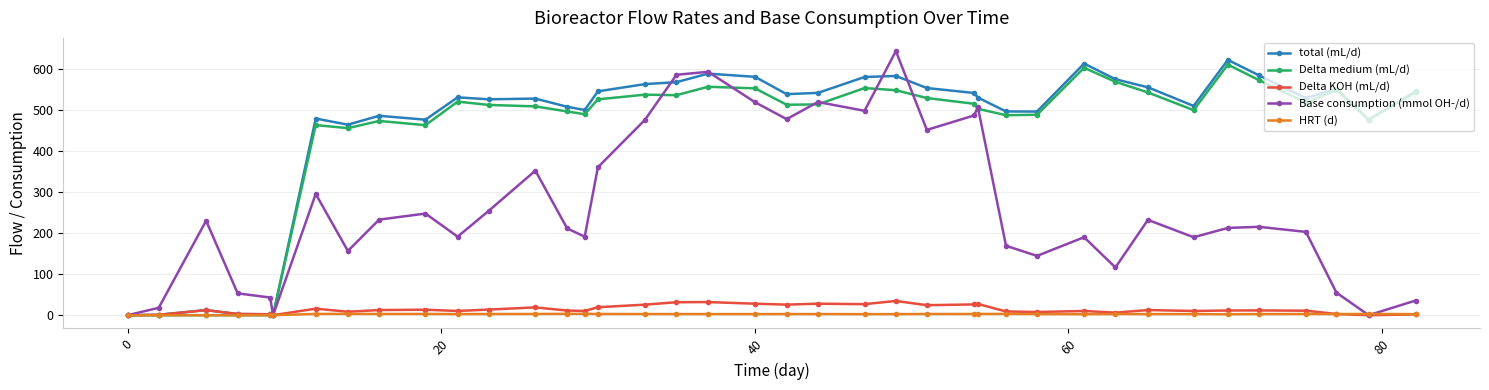

What are all the series names shown in the legend?

total (mL/d), Delta medium (mL/d), Delta KOH (mL/d), Base consumption (mmol OH-/d), HRT (d)